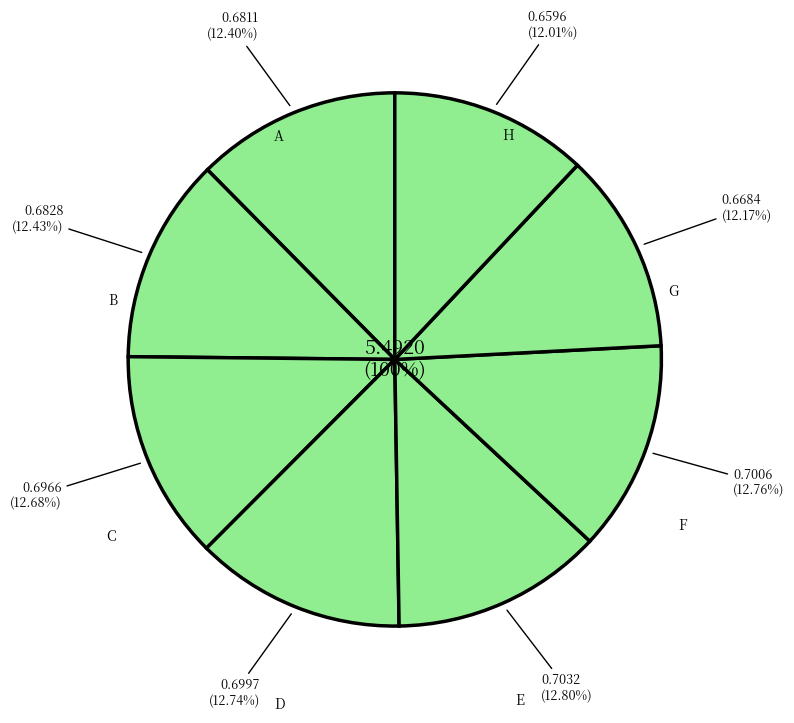

To the nearest percent, what is the difference between the largest and smallest slice percentages?

1%